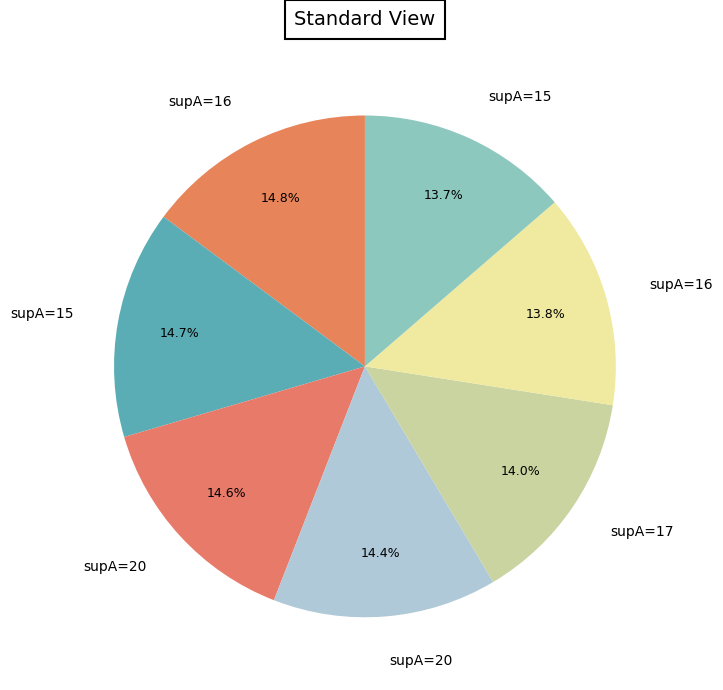

Count the number of slices in the pie.

7